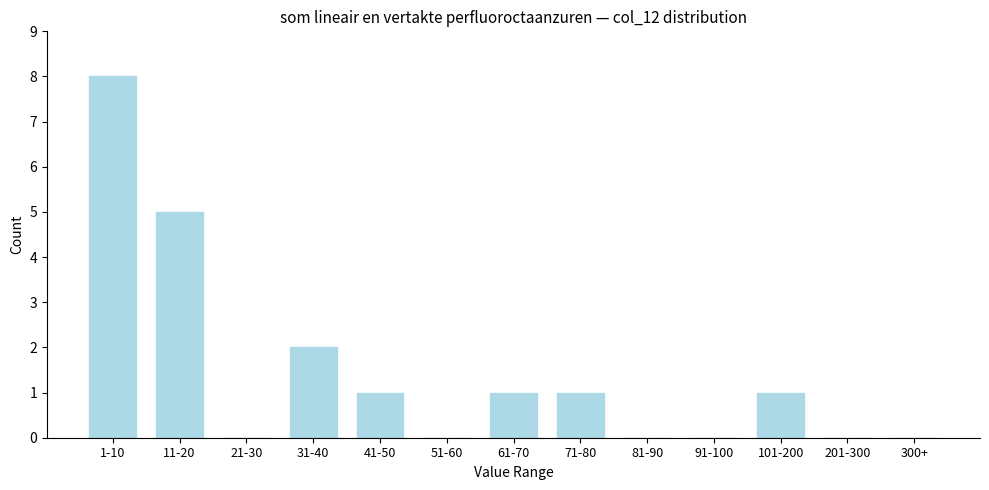

Reading left to right, transcribe all the data shown in this chart.

1-10=8	11-20=5	21-30=0	31-40=2	41-50=1	51-60=0	61-70=1	71-80=1	81-90=0	91-100=0	101-200=1	201-300=0	300+=0